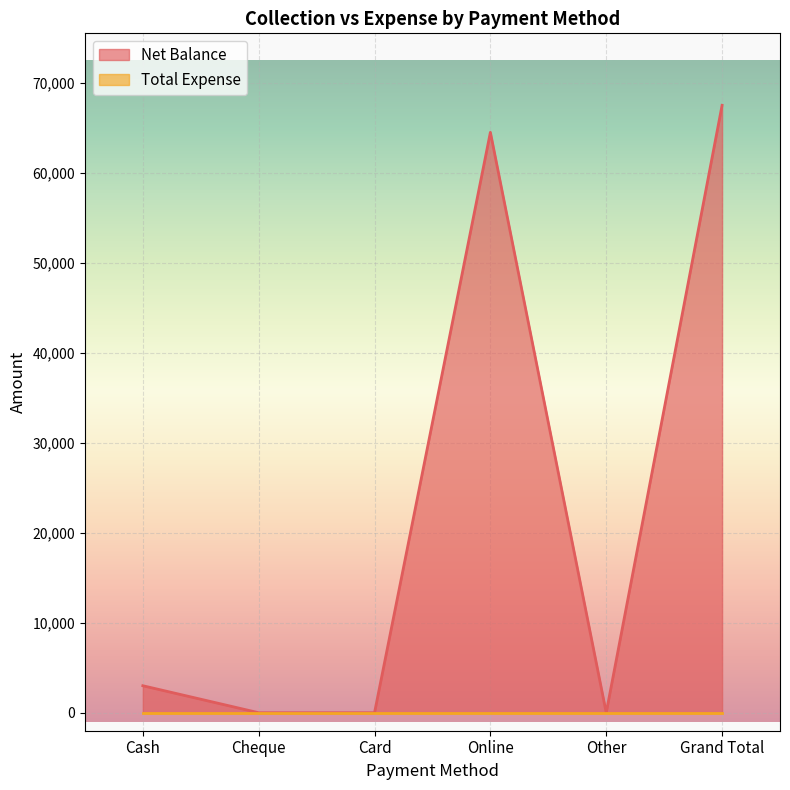

How many data points are less than 3000?

3